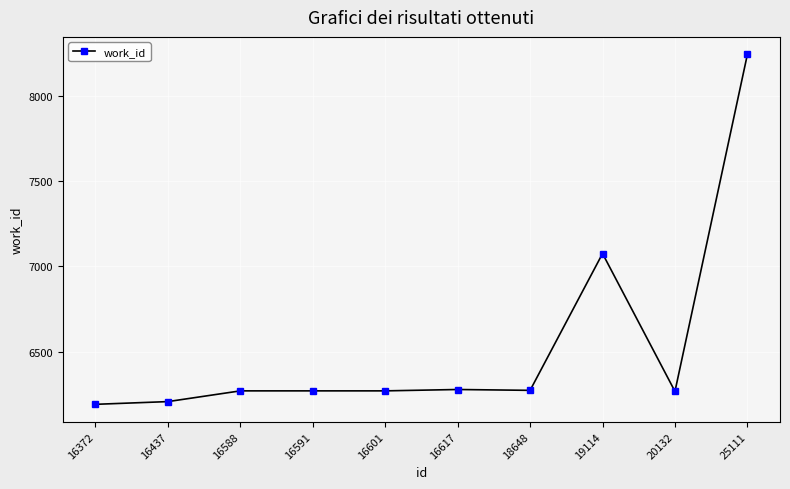

The value at 19114 is 4643. True or false?

False